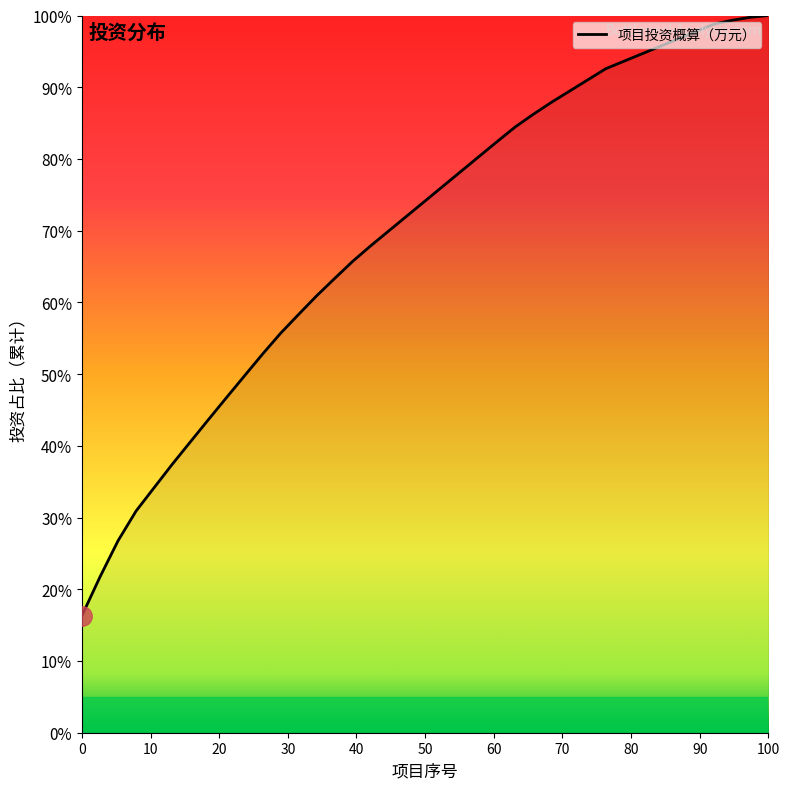

What is the difference between the maximum and minimum values?

83.7